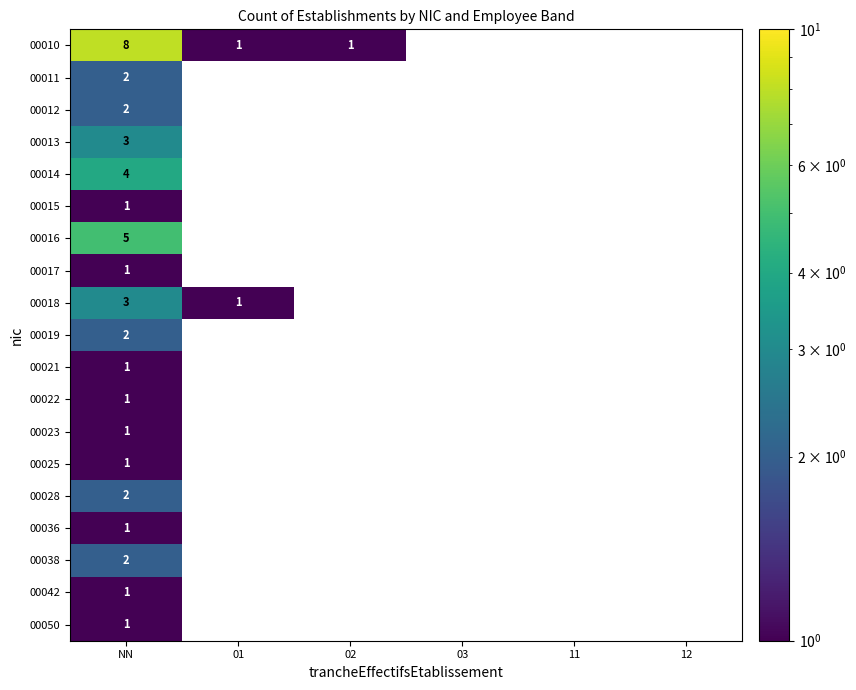

True or false: 00013 has a value of 4 at NN.

False